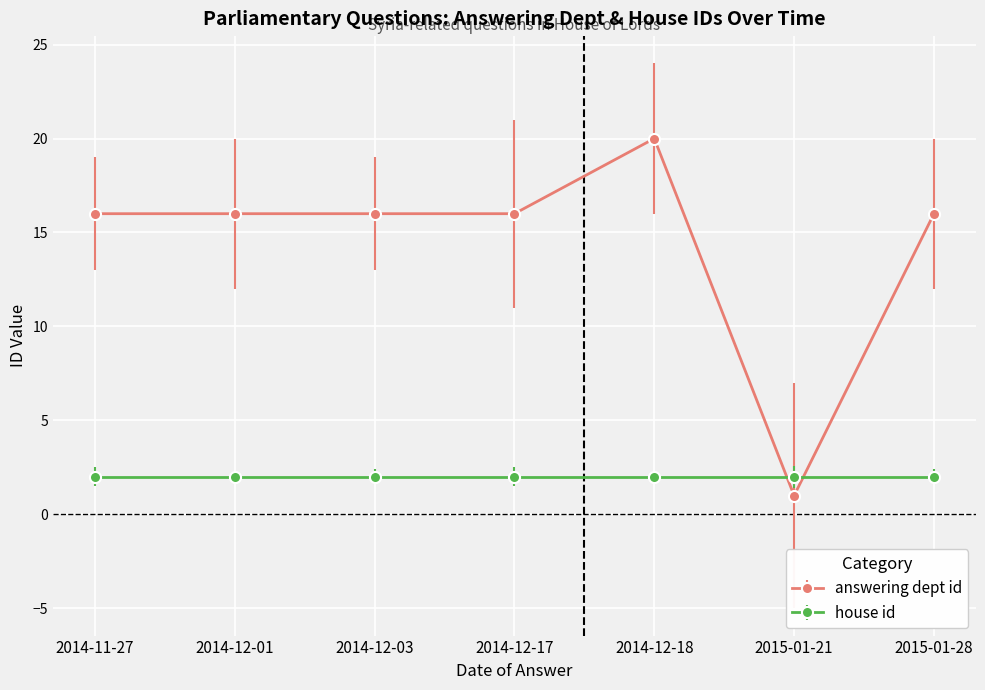

What is the greatest value displayed?

20